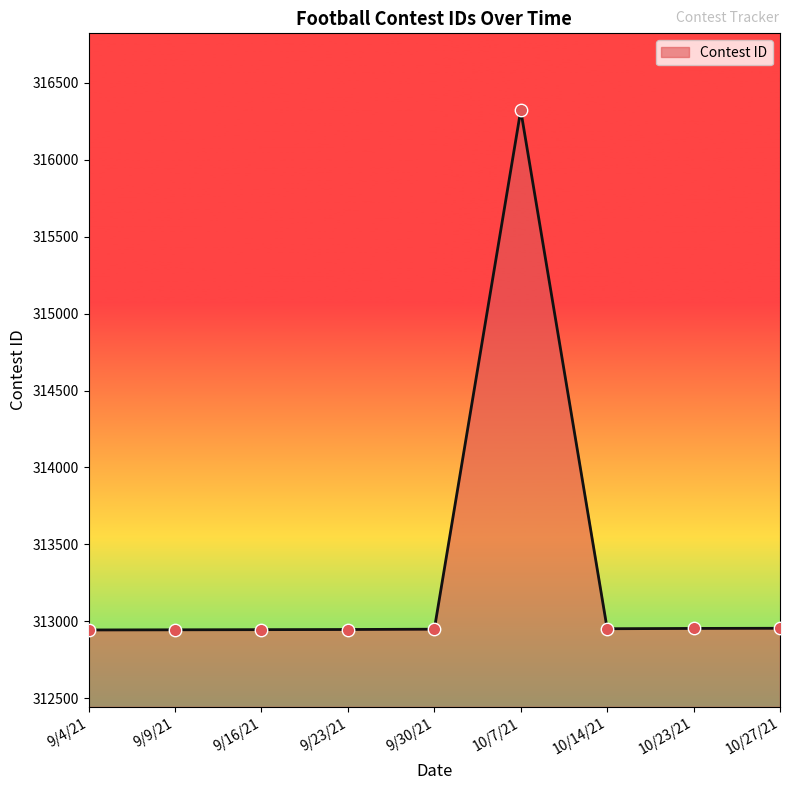

What is the change in value from 9/16/21 to 10/23/21?

+8